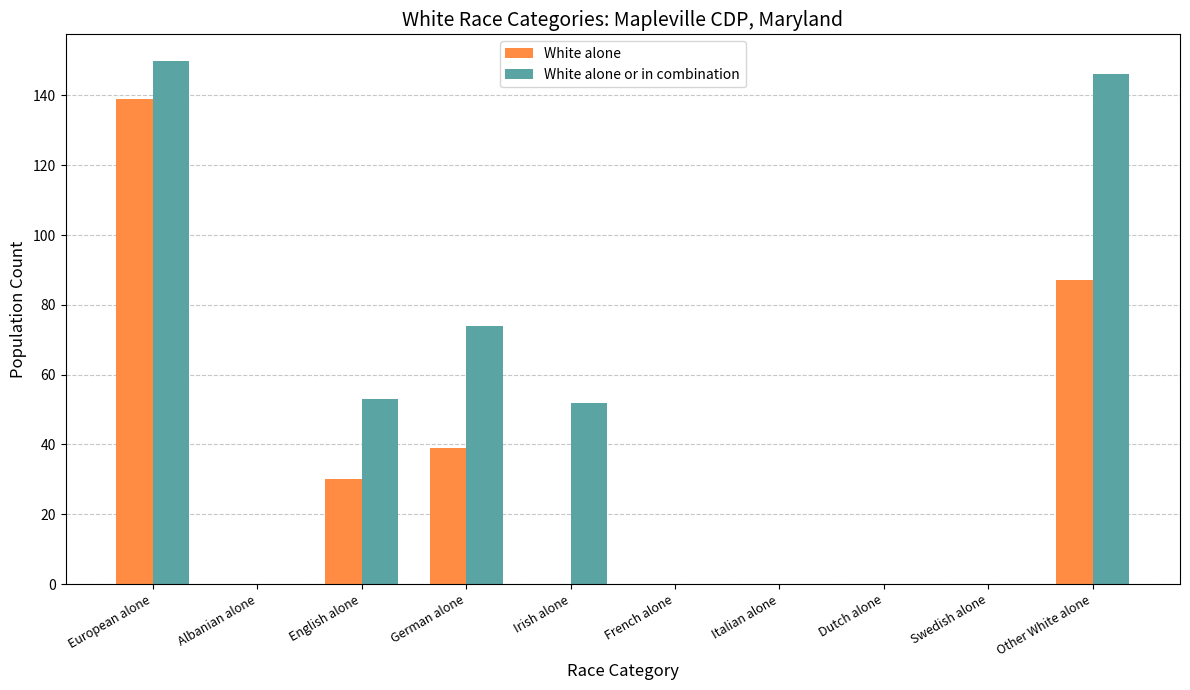

Which series changed the most between German alone and Swedish alone?

White alone or in combination